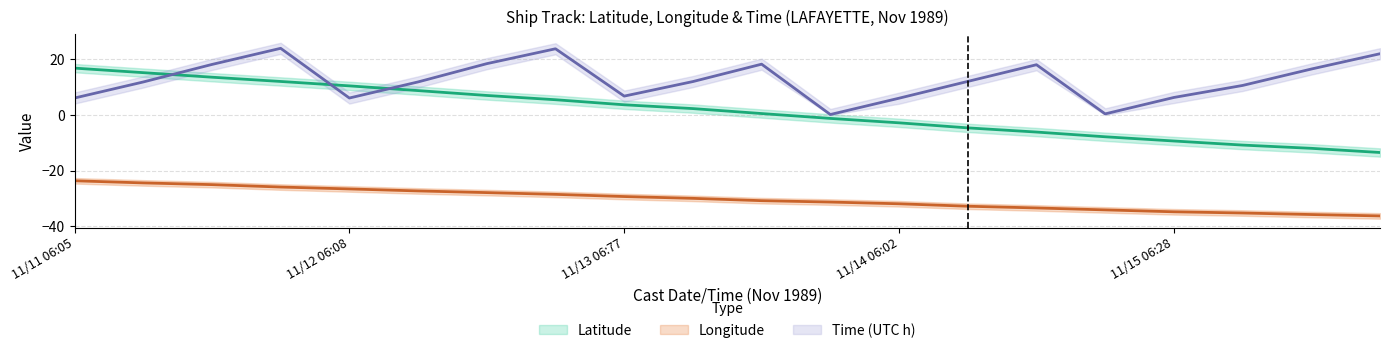

Which series ends up on top after the final intersection of latitude and time?

time